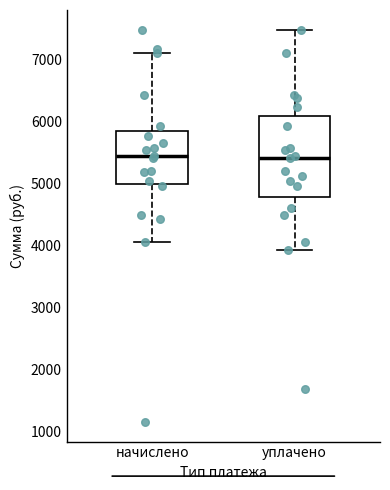

Where is the lower edge of the box for уплачено on the y-axis? The values are not printed on the chart, so give them approximately, as read against the axis.

4800